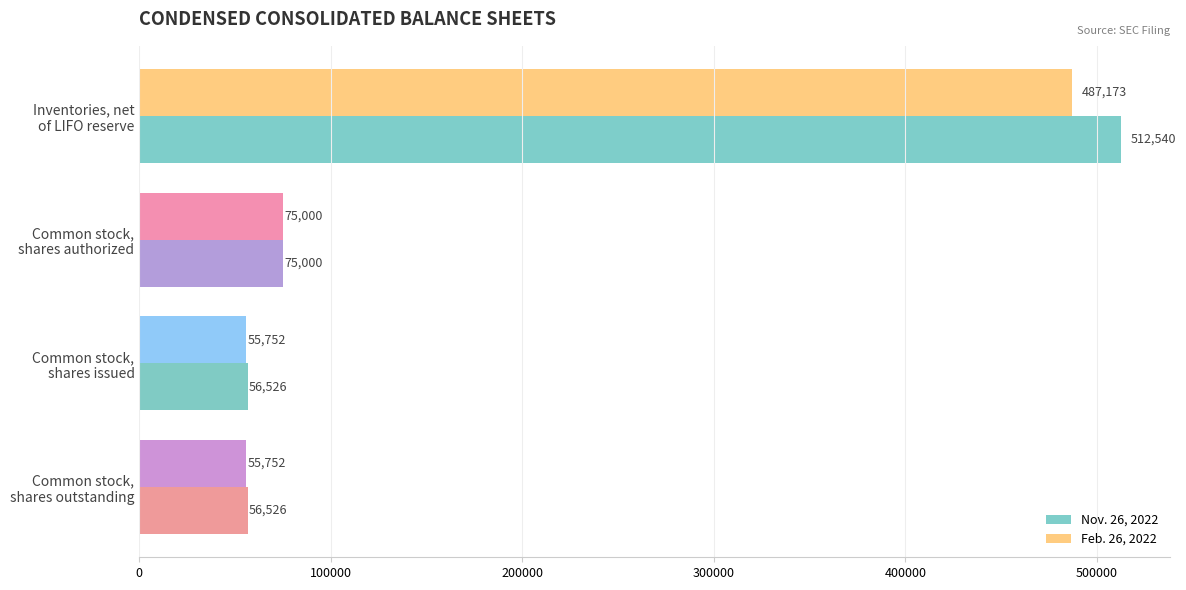

Where is Feb. 26, 2022 nearest to the value 271462?

Common stock,
shares authorized